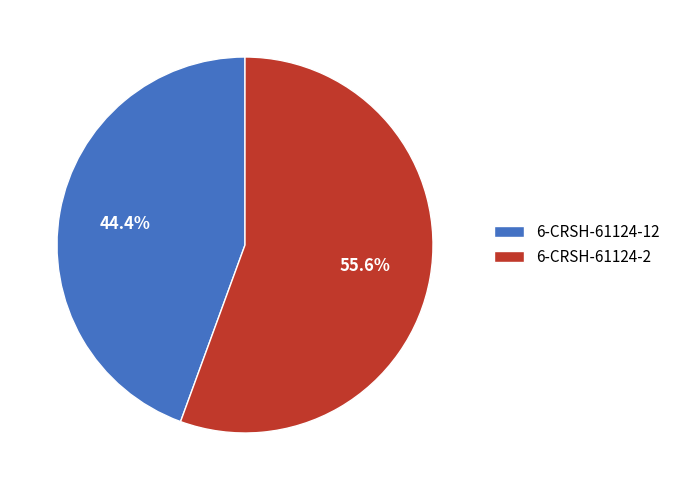

Do 6-CRSH-61124-2 and 6-CRSH-61124-12 together represent more than half of the pie?

Yes